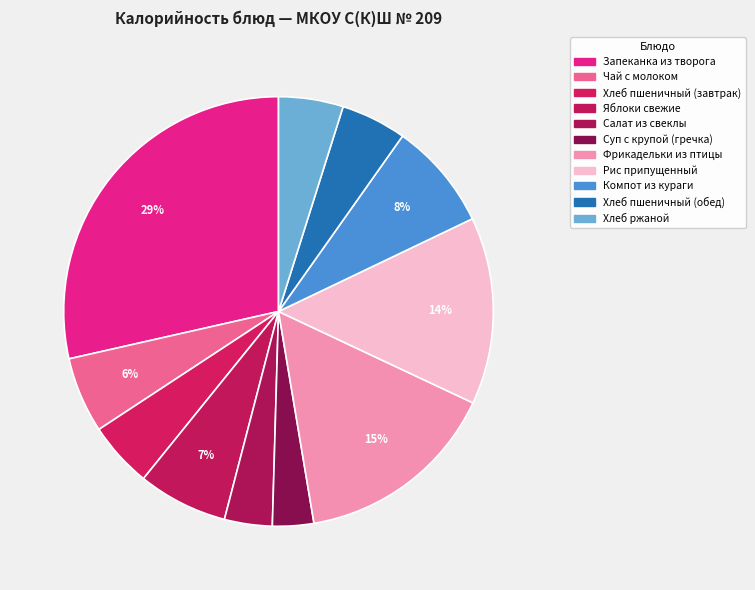

What is the ratio of the value at Рис припущенный to the value at Фрикадельки из птицы?

0.9